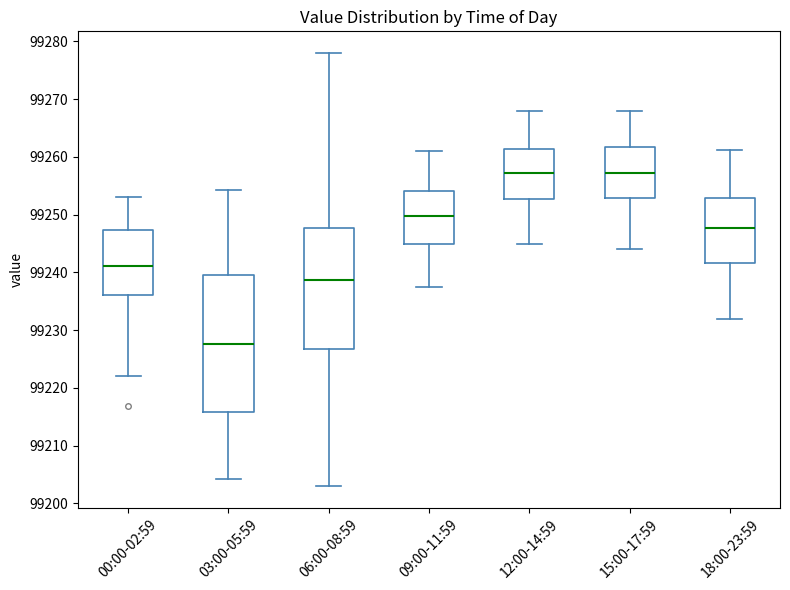

Reading left to right, transcribe this box plot: for each box, give where its median line is, the range the box spans, and where its two whiskers end, as read against the y-axis. The values are not printed on the chart, so give them approximately, as read against the axis.

00:00-02:59: median 99241, box 99236 to 99247, whiskers 99222 to 99253
03:00-05:59: median 99228, box 99216 to 99239, whiskers 99204 to 99254
06:00-08:59: median 99239, box 99227 to 99248, whiskers 99203 to 99278
09:00-11:59: median 99250, box 99245 to 99254, whiskers 99238 to 99261
12:00-14:59: median 99257, box 99253 to 99261, whiskers 99245 to 99268
15:00-17:59: median 99257, box 99253 to 99262, whiskers 99244 to 99268
18:00-23:59: median 99248, box 99242 to 99253, whiskers 99232 to 99261